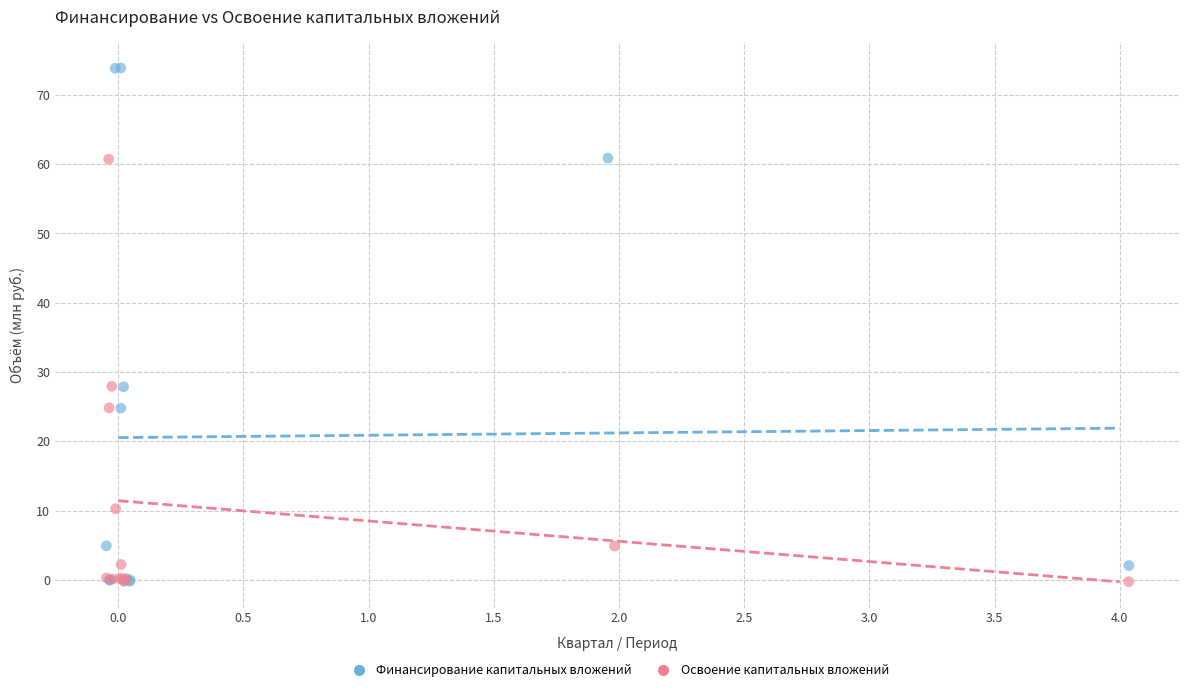

Which series reaches the maximum Y coordinate?

Финансирование капитальных вложений